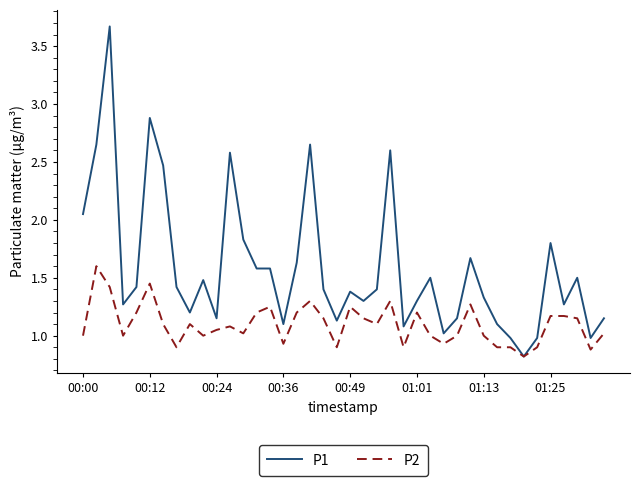

At how many categories does at least one series exceed 1?

36